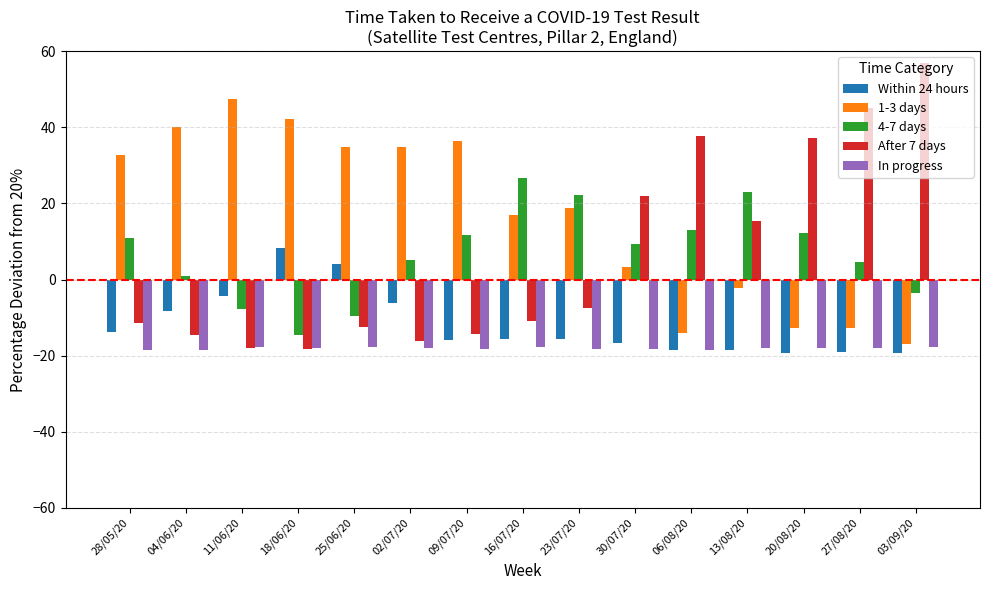

How many groups of bars are there?

15